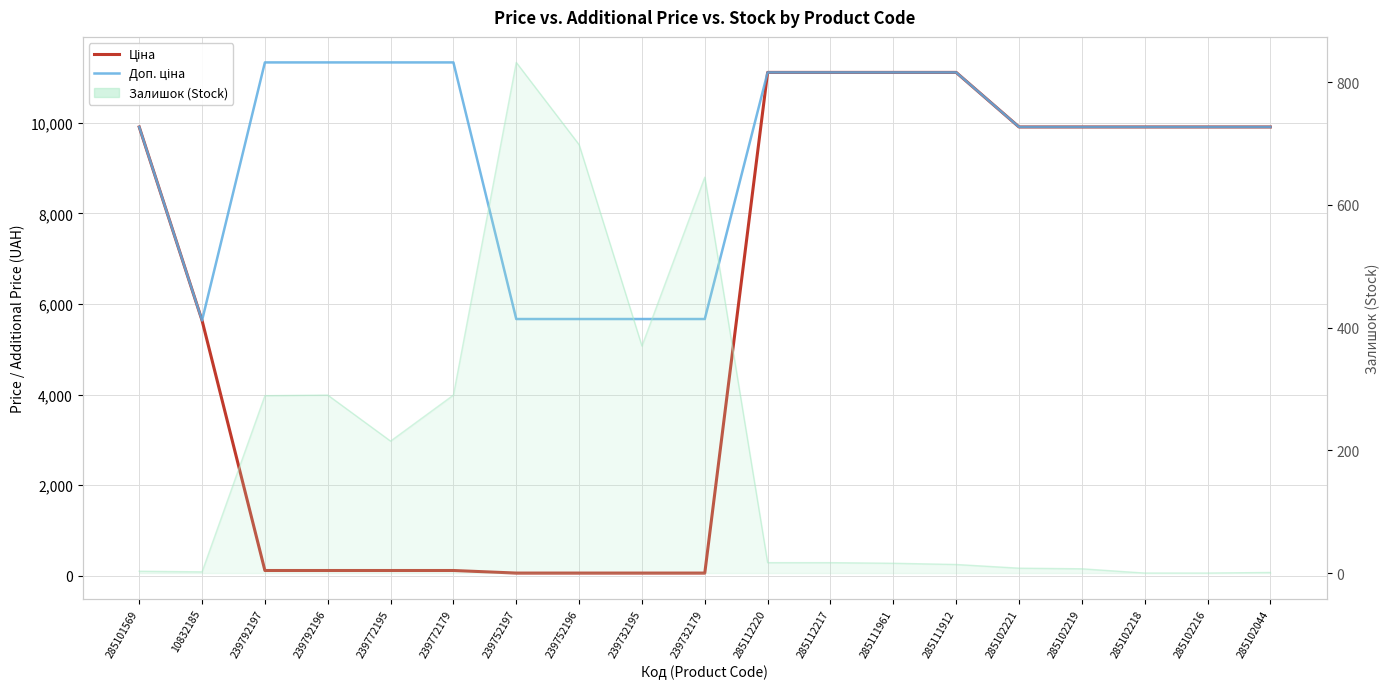

List the labels in order of Доп. ціна value, largest first.

239792197, 239792196, 239772195, 239772179, 285112220, 285112217, 285111961, 285111912, 285101569, 285102221, 285102219, 285102218, 285102216, 285102044, 239752197, 239752196, 239732195, 239732179, 10832185